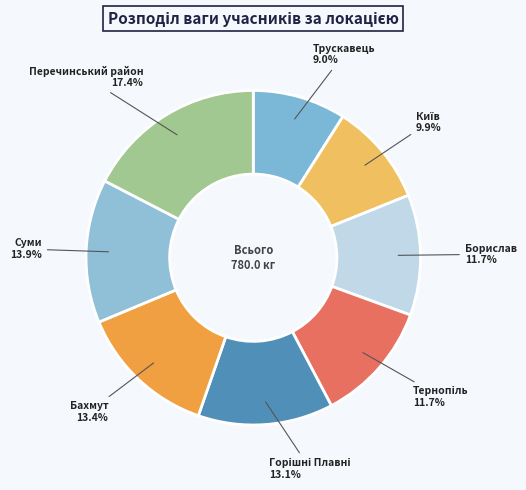

To the nearest percent, what portion does Бахмут represent?

13%